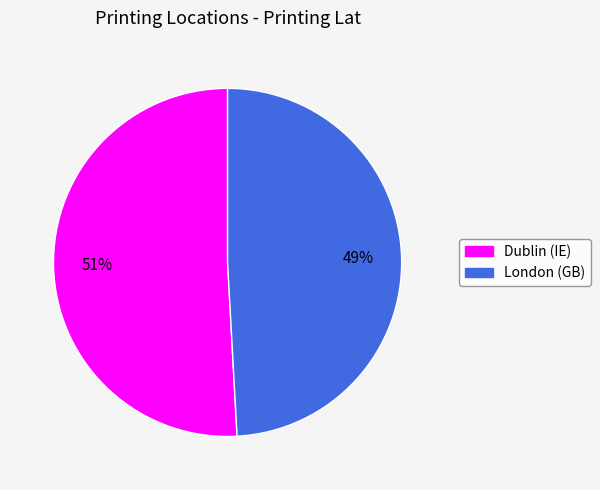

Which slice is the largest?

Dublin (IE)